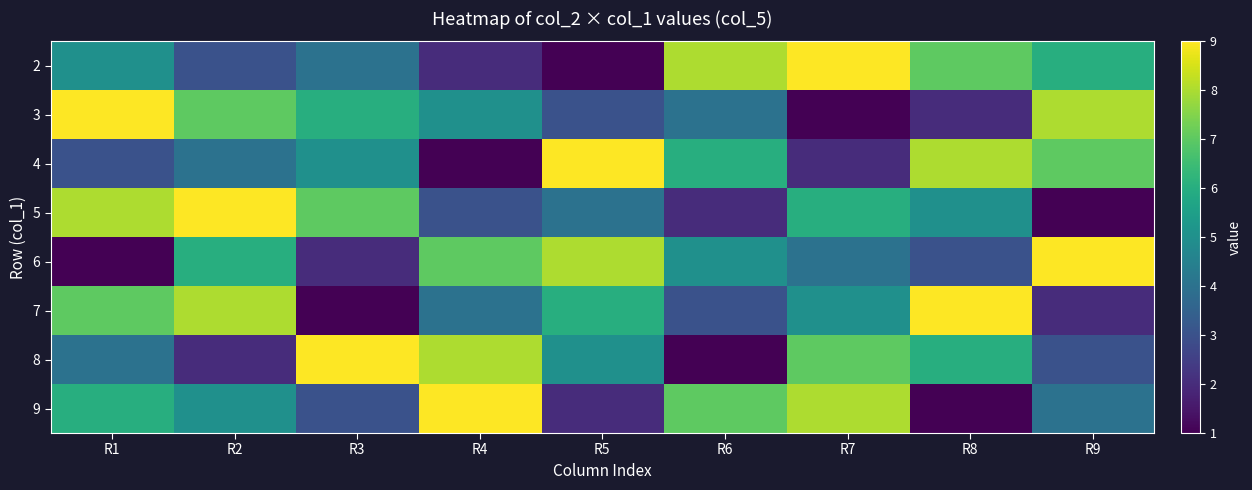

Reading right to left, what are all the values shown in this chart?

2: R9=6	R8=7	R7=9	R6=8	R5=1	R4=2	R3=4	R2=3	R1=5
3: R9=8	R8=2	R7=1	R6=4	R5=3	R4=5	R3=6	R2=7	R1=9
4: R9=7	R8=8	R7=2	R6=6	R5=9	R4=1	R3=5	R2=4	R1=3
5: R9=1	R8=5	R7=6	R6=2	R5=4	R4=3	R3=7	R2=9	R1=8
6: R9=9	R8=3	R7=4	R6=5	R5=8	R4=7	R3=2	R2=6	R1=1
7: R9=2	R8=9	R7=5	R6=3	R5=6	R4=4	R3=1	R2=8	R1=7
8: R9=3	R8=6	R7=7	R6=1	R5=5	R4=8	R3=9	R2=2	R1=4
9: R9=4	R8=1	R7=8	R6=7	R5=2	R4=9	R3=3	R2=5	R1=6